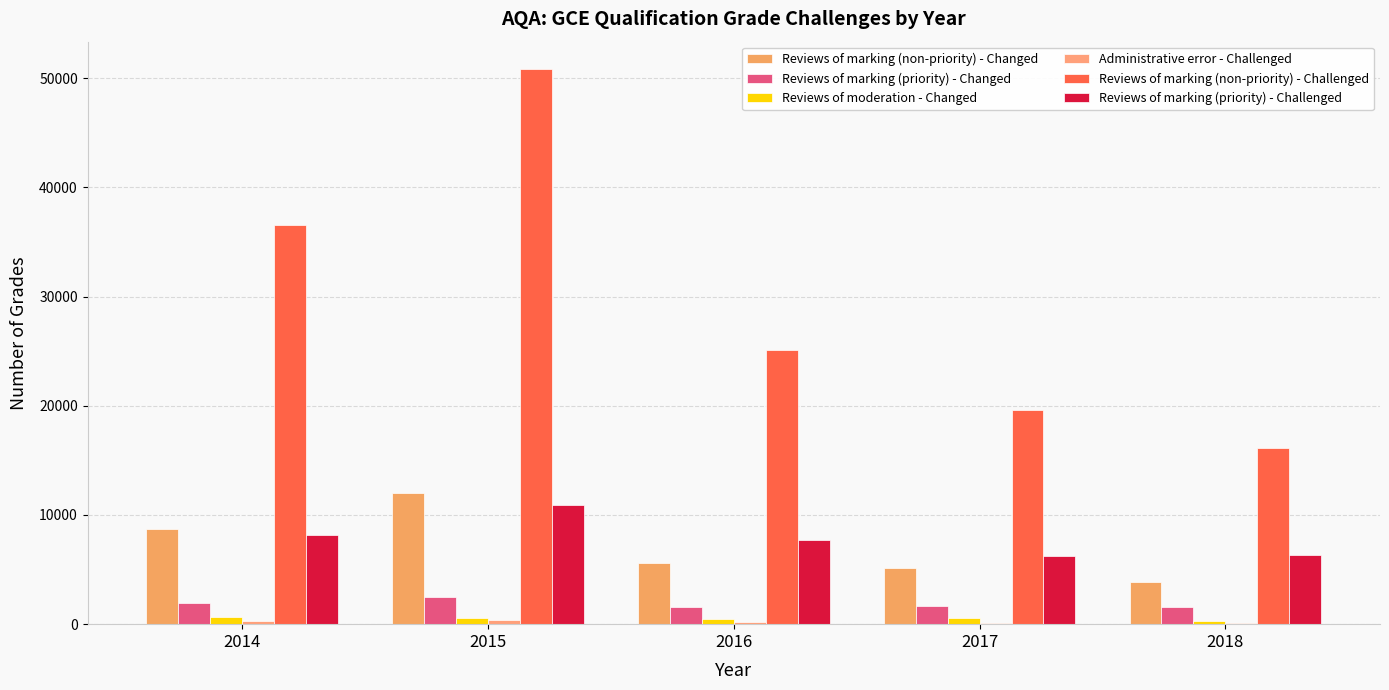

What is the greatest value displayed?

50800